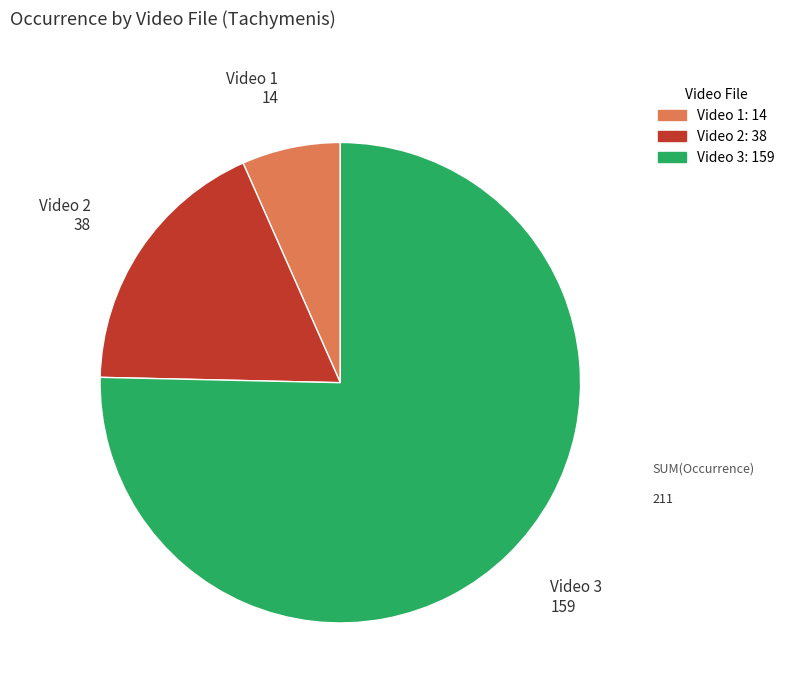

What is the smallest slice in the pie chart?

Video 1